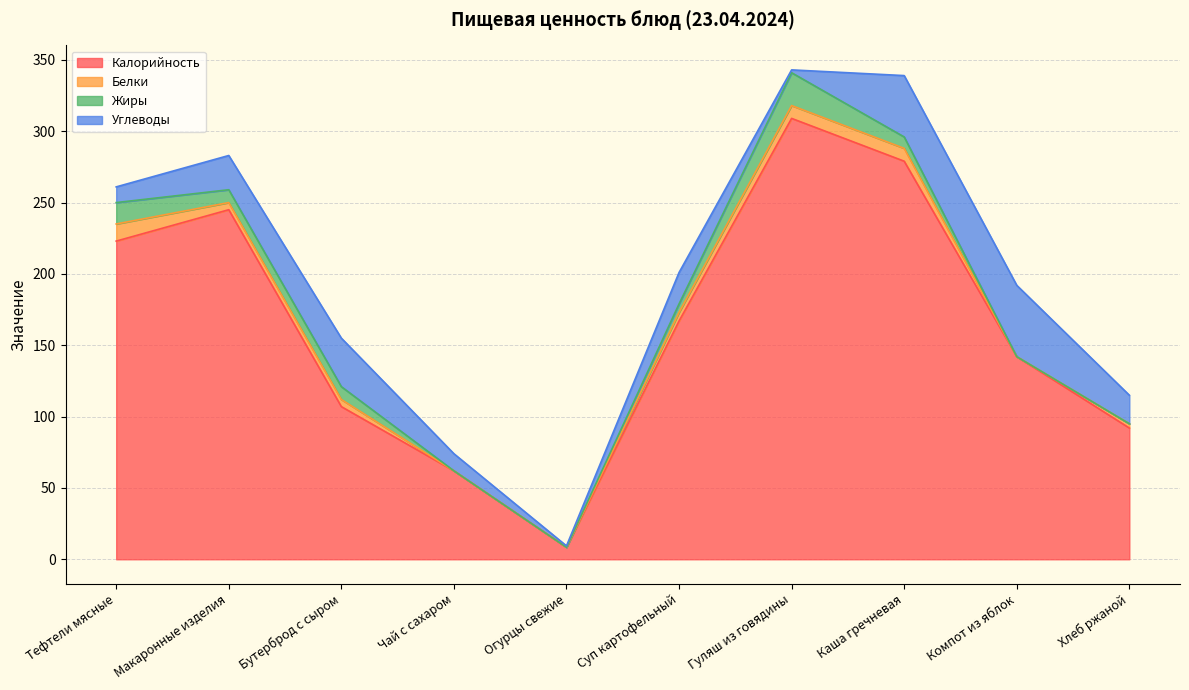

What is the label of the 4th point from the left?

Чай с сахаром